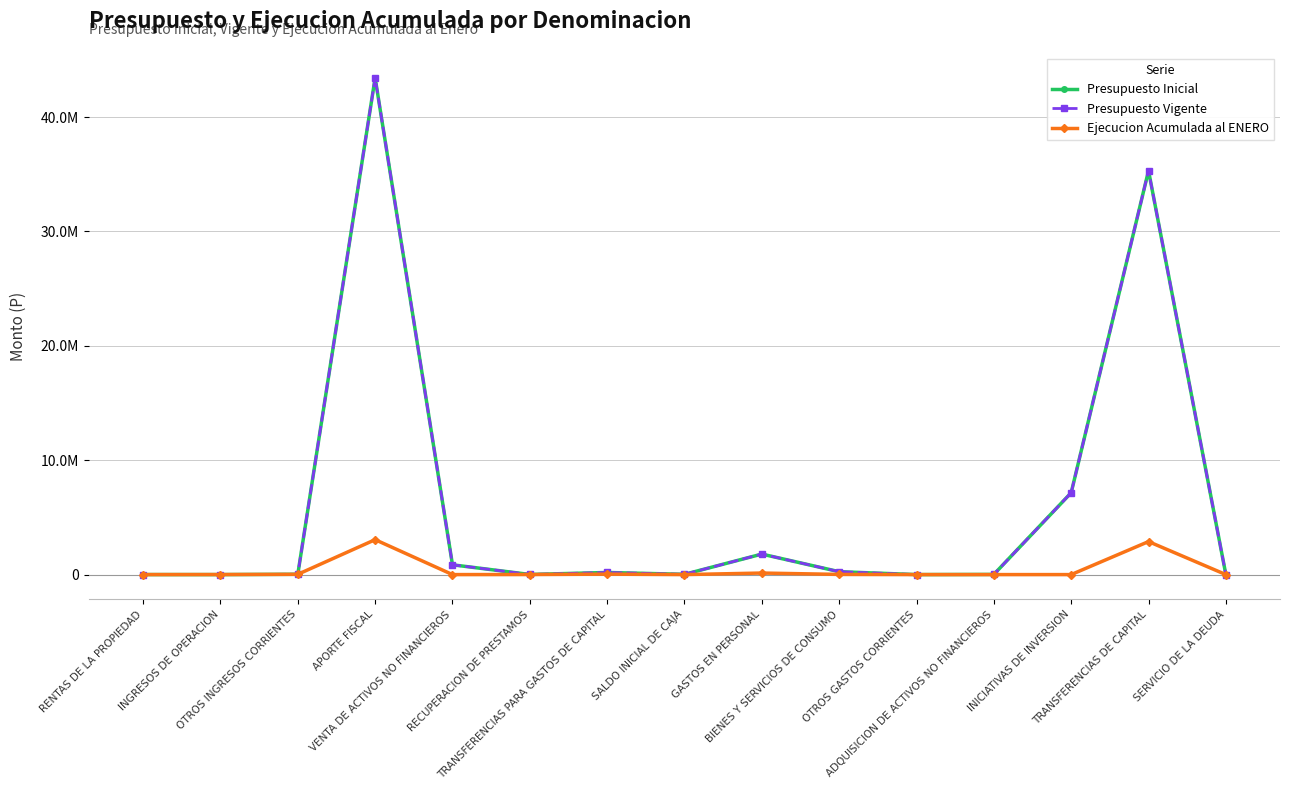

What position from the right is GASTOS EN PERSONAL?

7